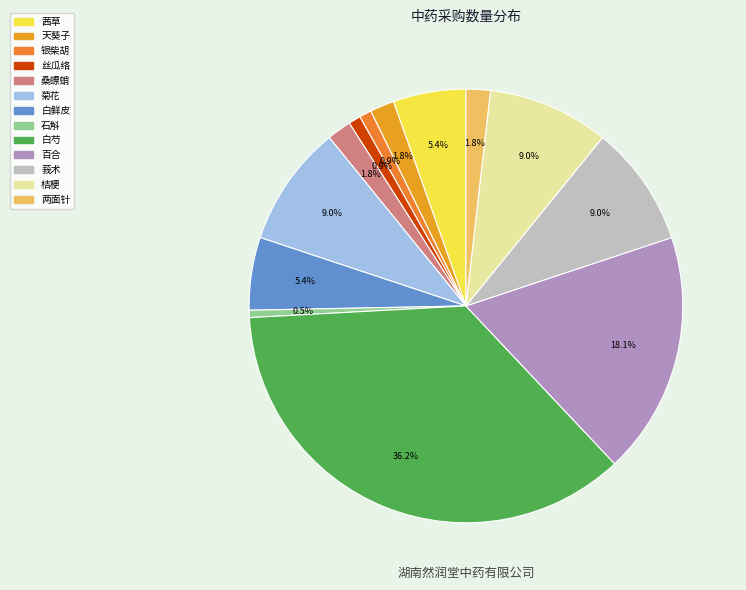

What percentage is the 石斛 slice, to the nearest percent?

1%